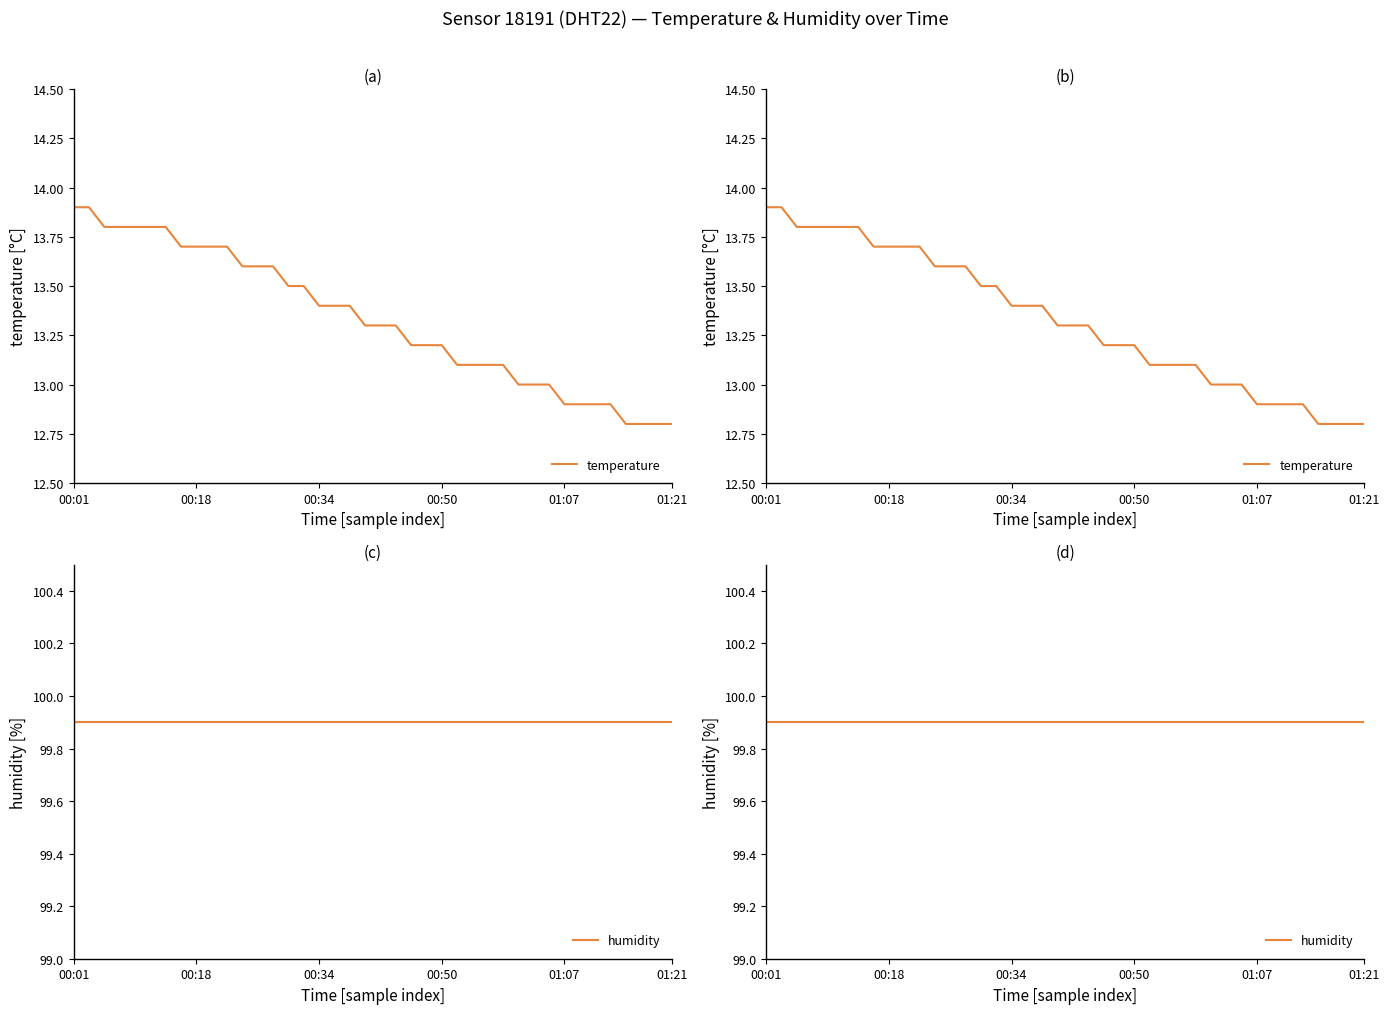

True or false: temperature has a value of 6.3 at 15.

False